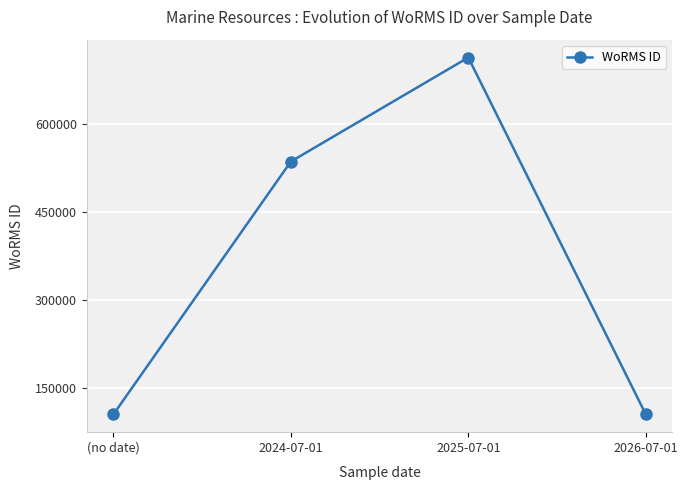

At which category does the data reach its first local peak?

2025-07-01